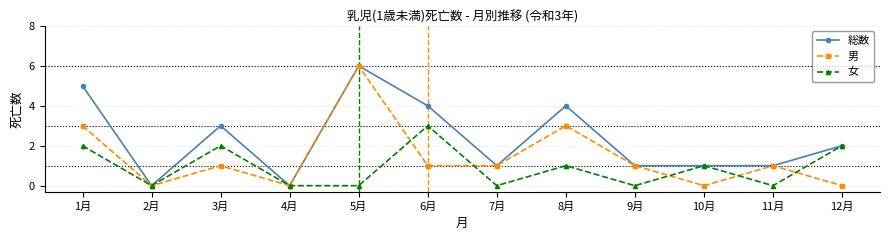

Between 3月 and 4月, which series saw the biggest shift?

総数